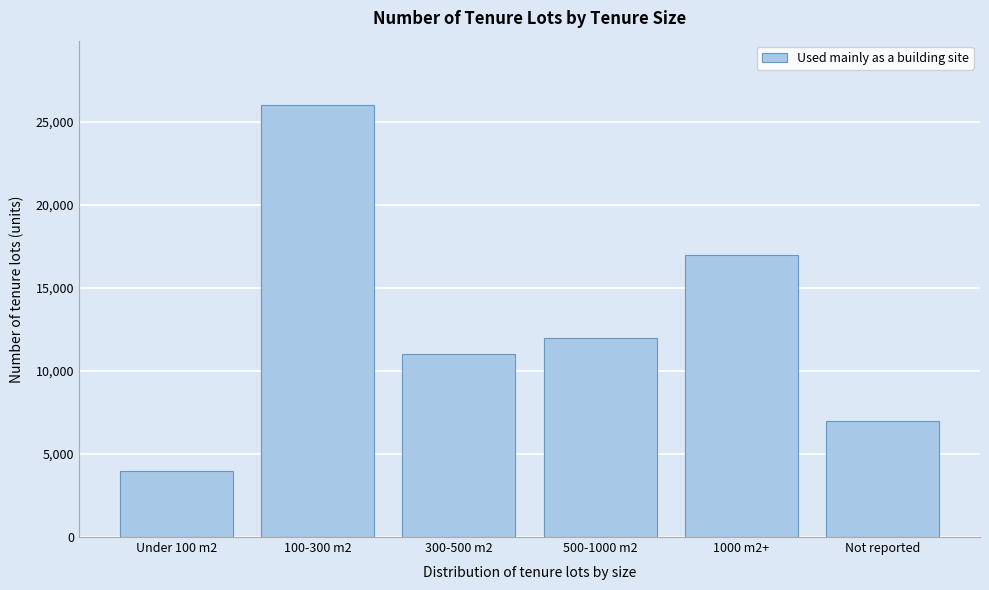

Reading left to right, what are all the values shown in this chart?

Under 100 m2=4000	100-300 m2=26000	300-500 m2=11000	500-1000 m2=12000	1000 m2+=17000	Not reported=7000